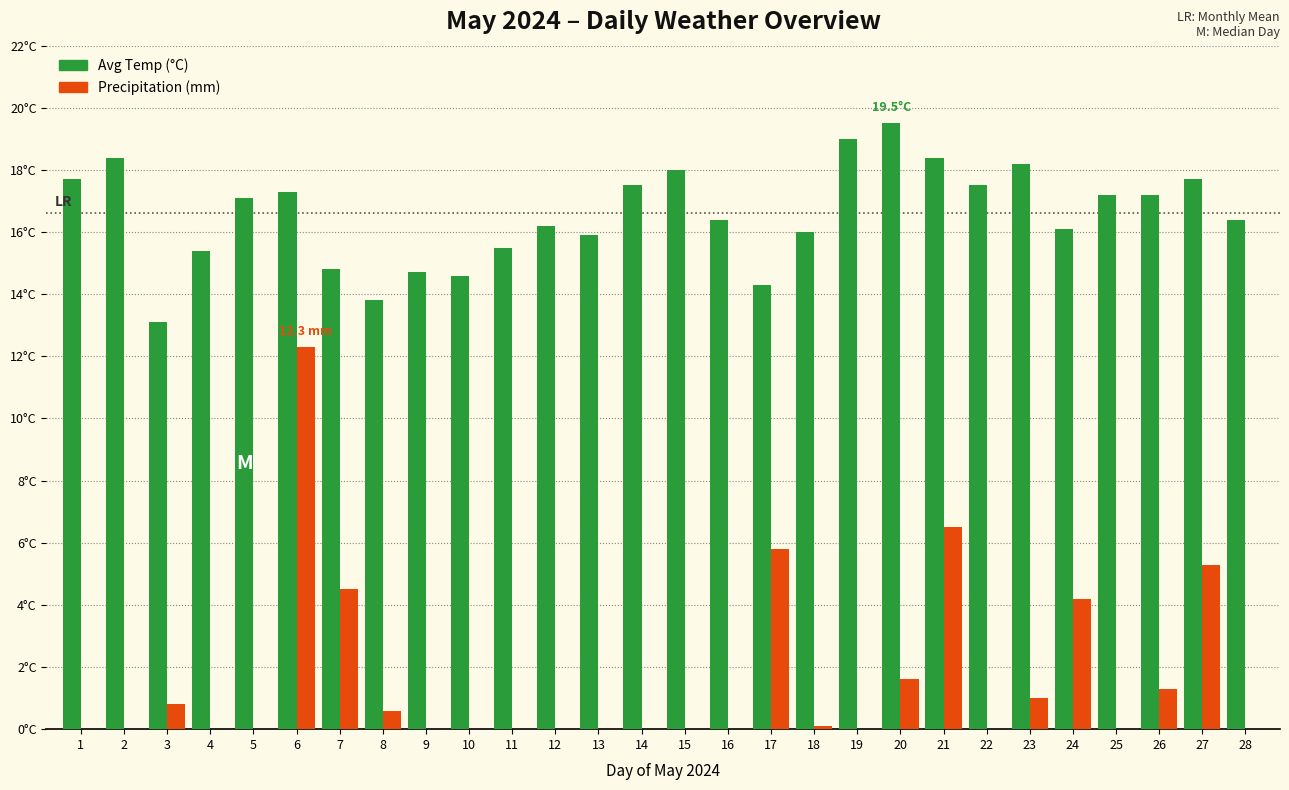

At which label does Precipitation (mm) reach its minimum?

1